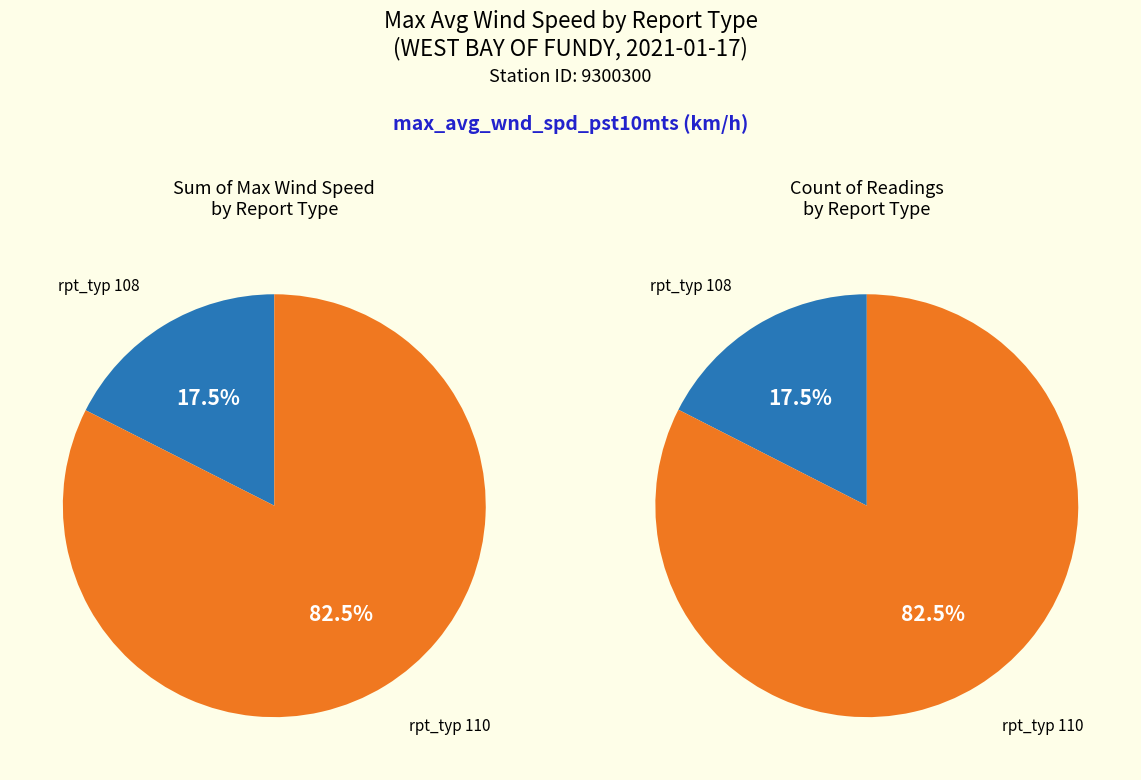

The rpt_typ_110 slice represents 46% of the pie. True or false?

False